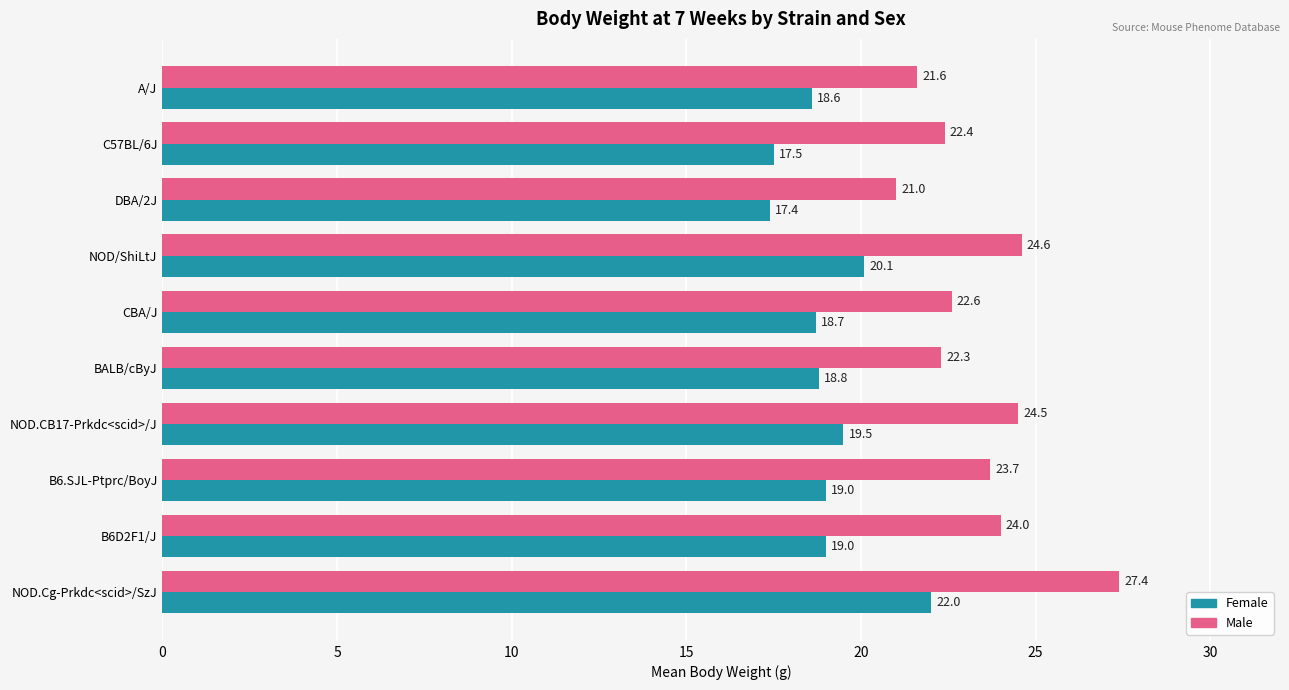

Read the Female value at BALB/cByJ.

18.8